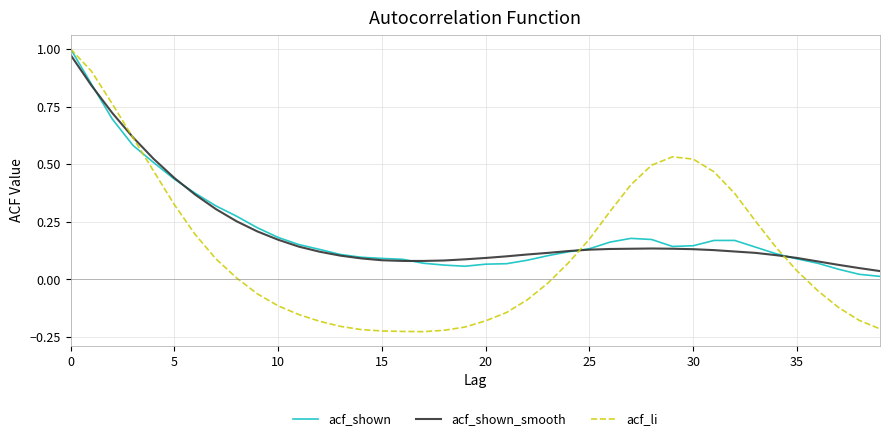

Which series has the largest range (max minus min)?

acf_li